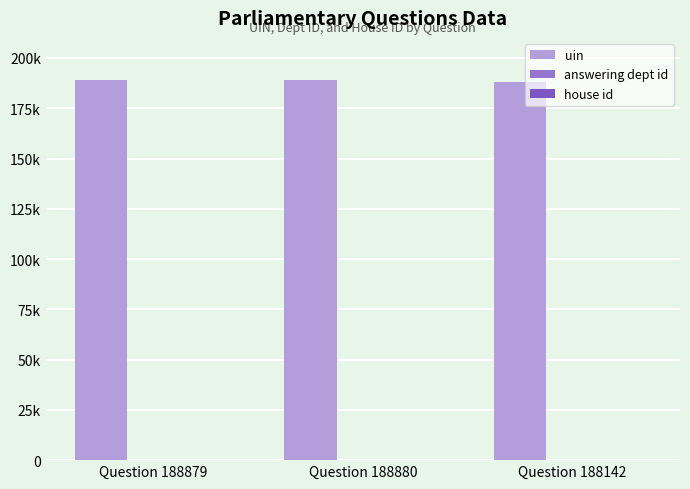

Which series changed the most between Question 188879 and Question 188880?

uin